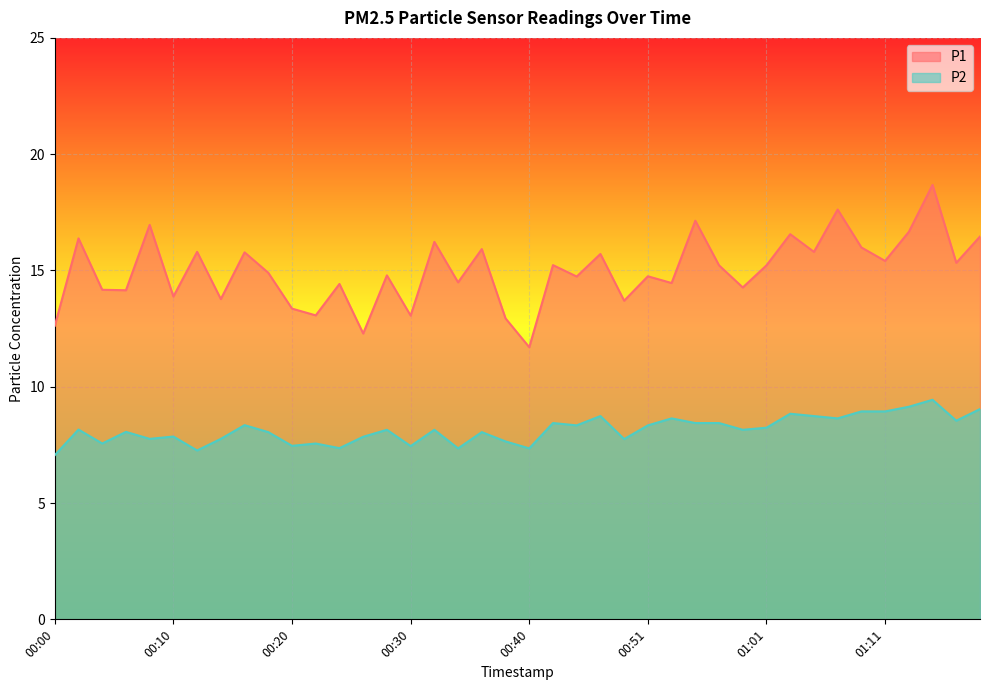

What position from the right is 01:07?

7